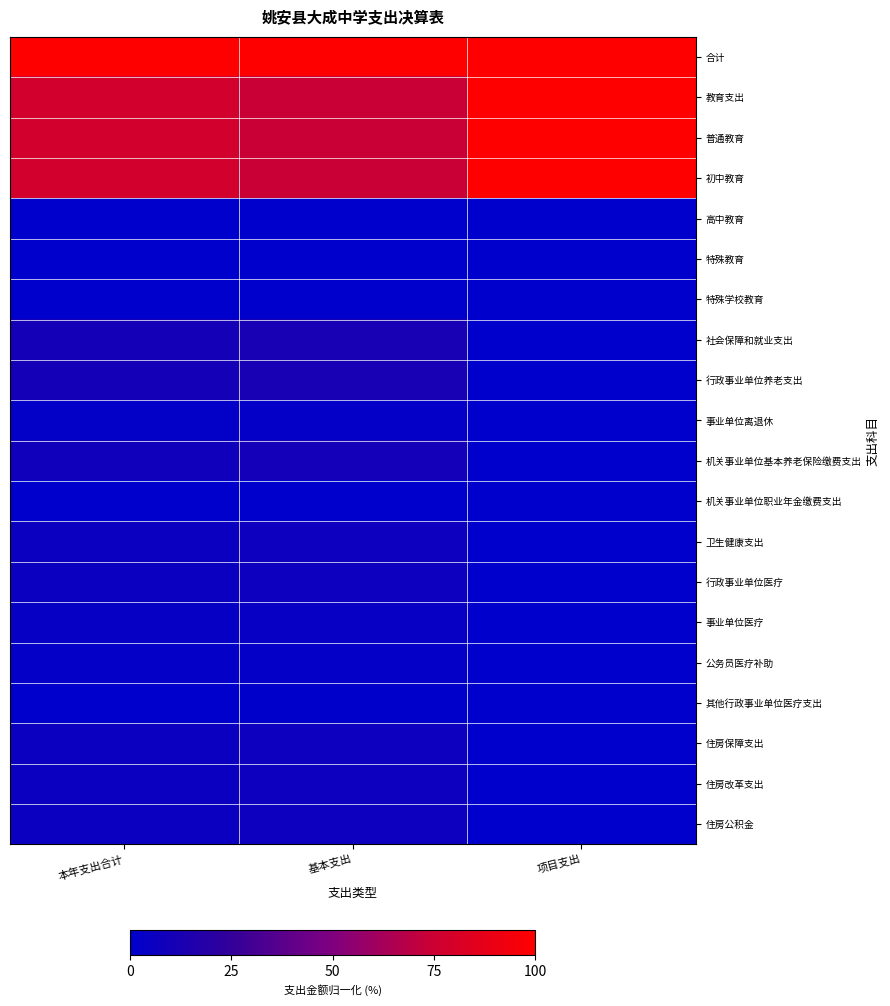

At which category is the sum across all series the highest?

基本支出